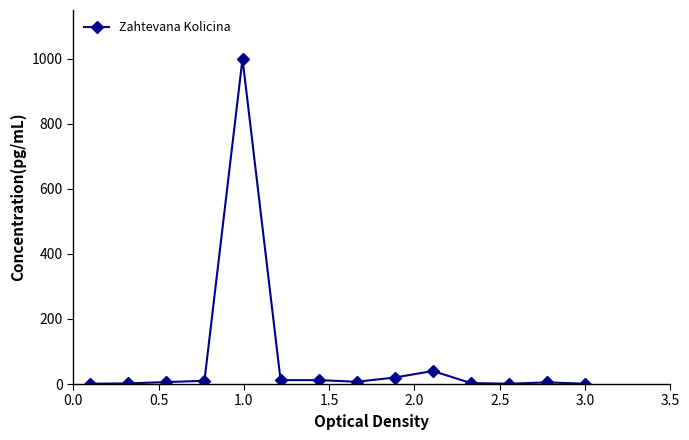

What is the difference between the maximum and minimum values?

999